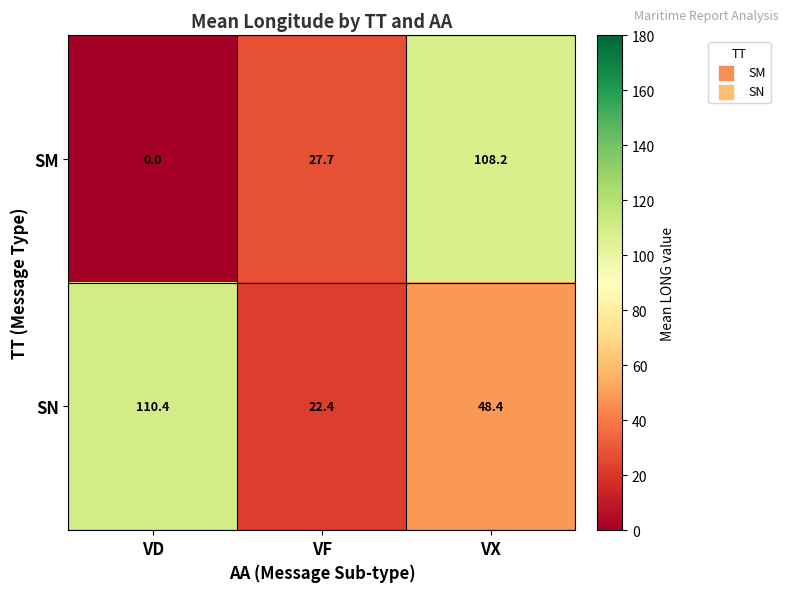

Reading right to left, what are all the values shown in this chart?

SM: VX=108.2	VF=27.7	VD=0.0
SN: VX=48.4	VF=22.4	VD=110.4